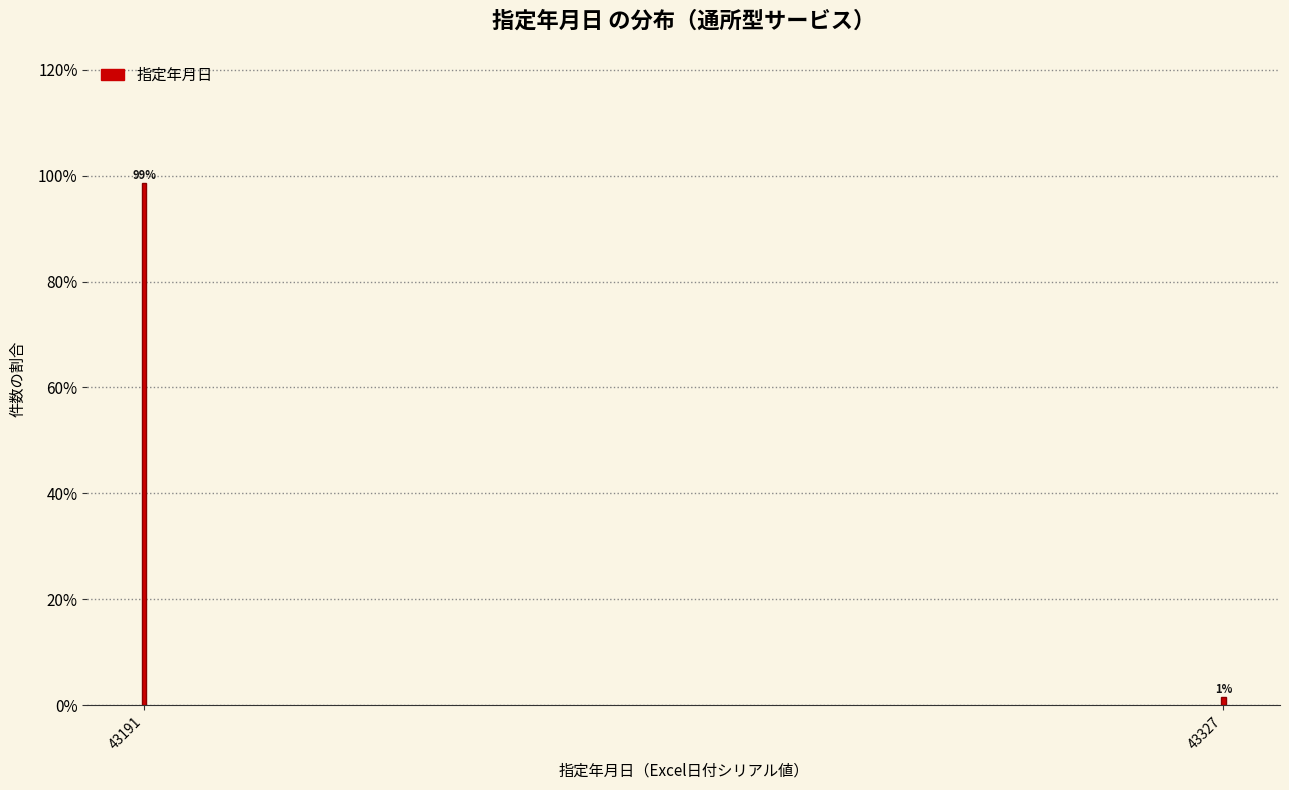

Between 43327 and 43191, which is larger?

43191